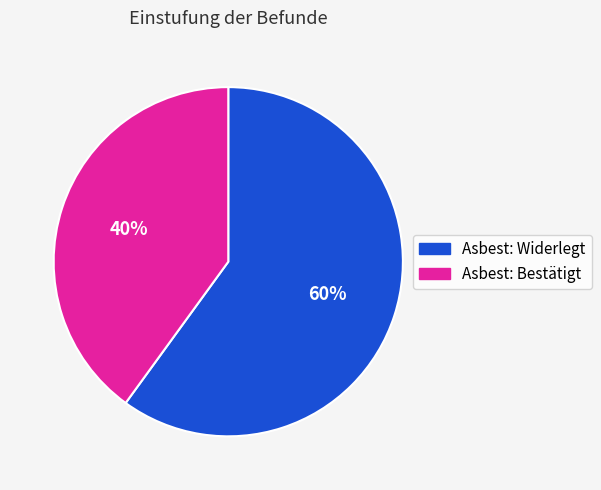

Approximately how many times larger is the value at Asbest: Bestätigt compared to Asbest: Widerlegt?

0.7